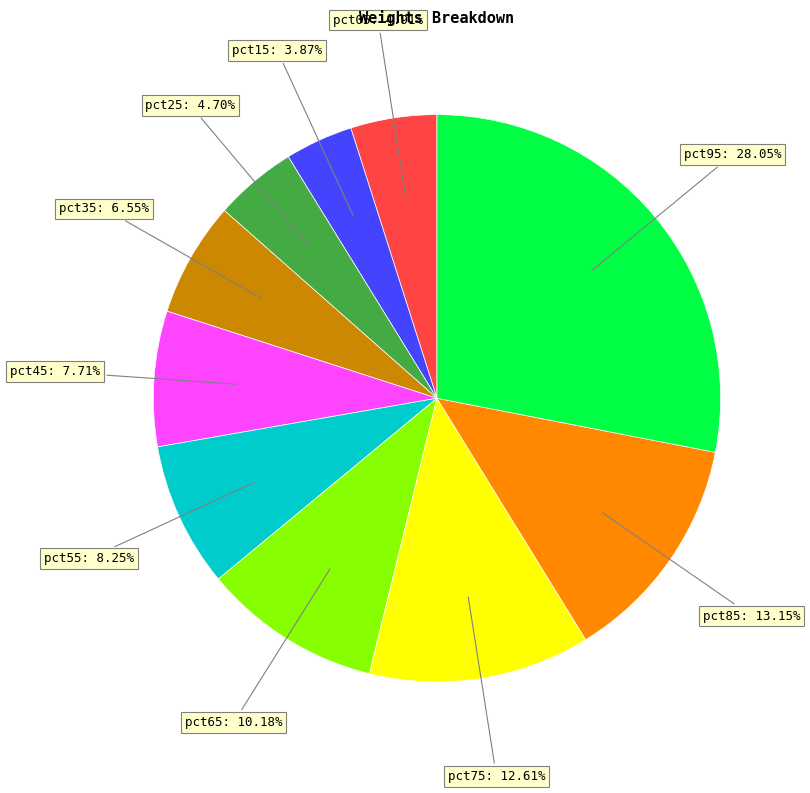

Is there any slice that represents more than half of the pie?

No